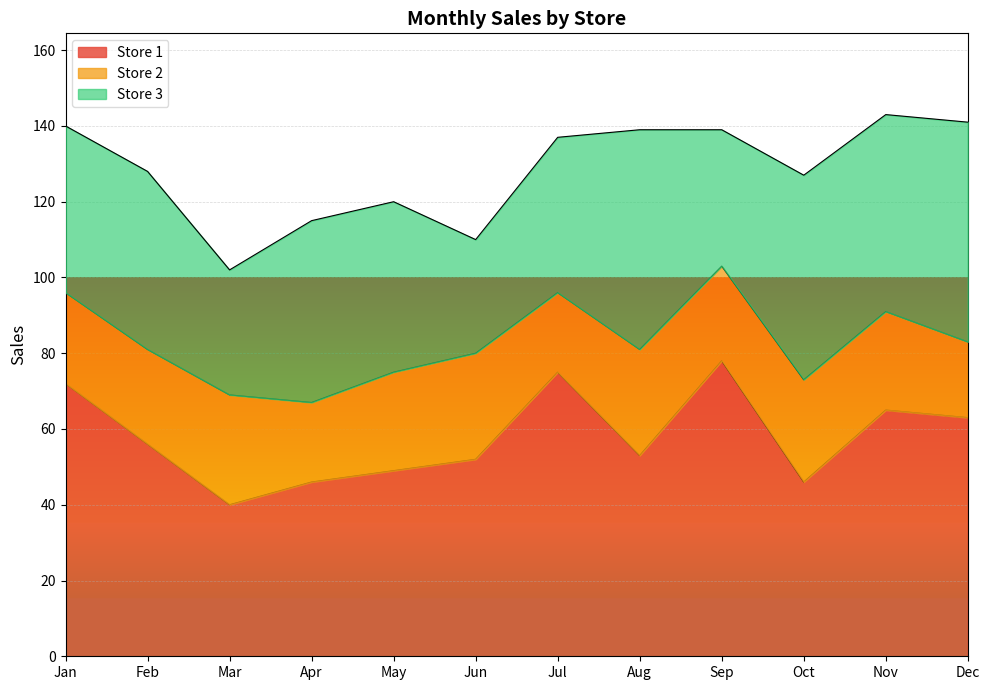

Reading right to left, transcribe all the data shown in this chart.

Store 1: 63	65	46	78	53	75	52	49	46	40	56	72
Store 2: 20	26	27	25	28	21	28	26	21	29	25	24
Store 3: 58	52	54	36	58	41	30	45	48	33	47	44